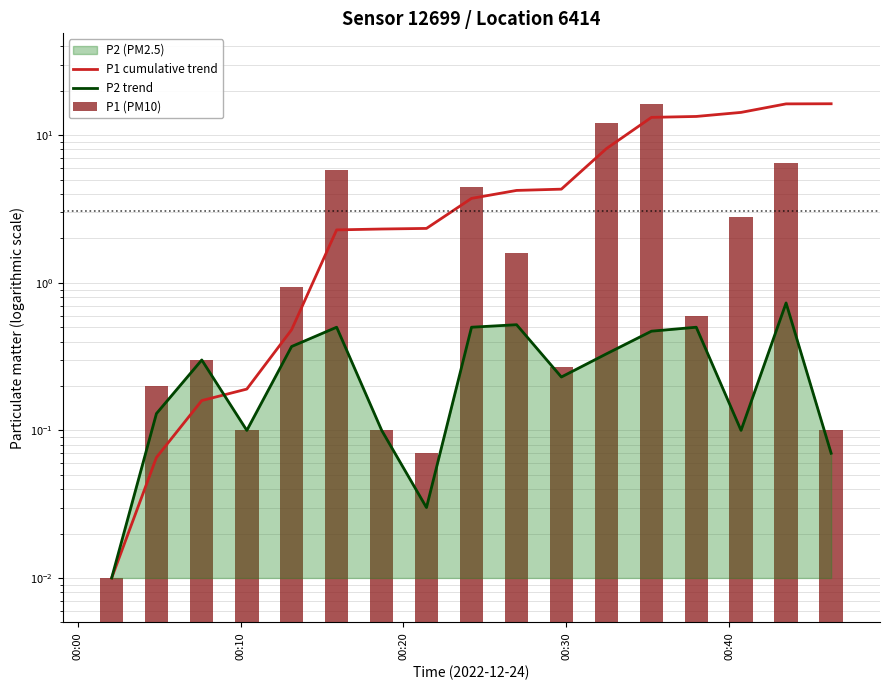

What is the spread (max minus min) of values at 00:20?

0.1